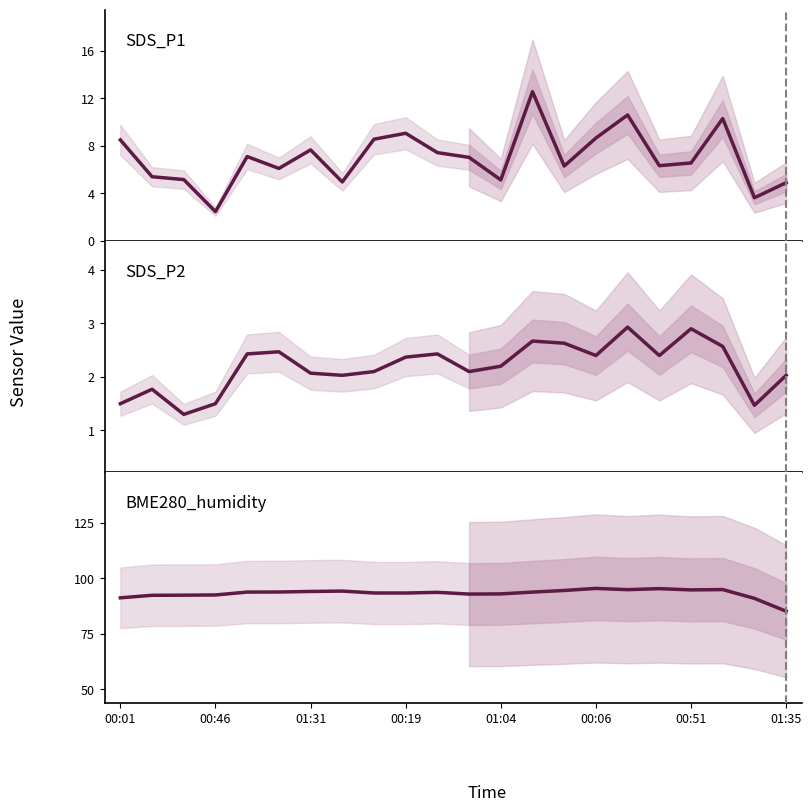

The value of BME280_humidity at 01:35 is 59.3. True or false?

False